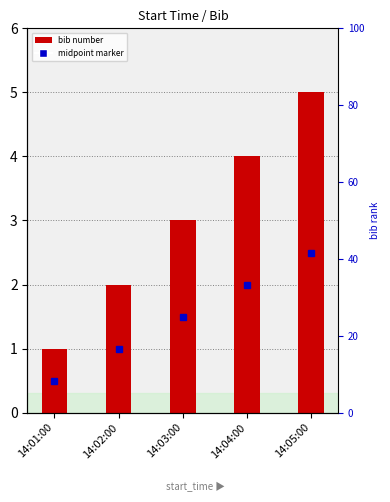

What is the ratio of the value at 14:05:00 to the value at 14:01:00?

5.0